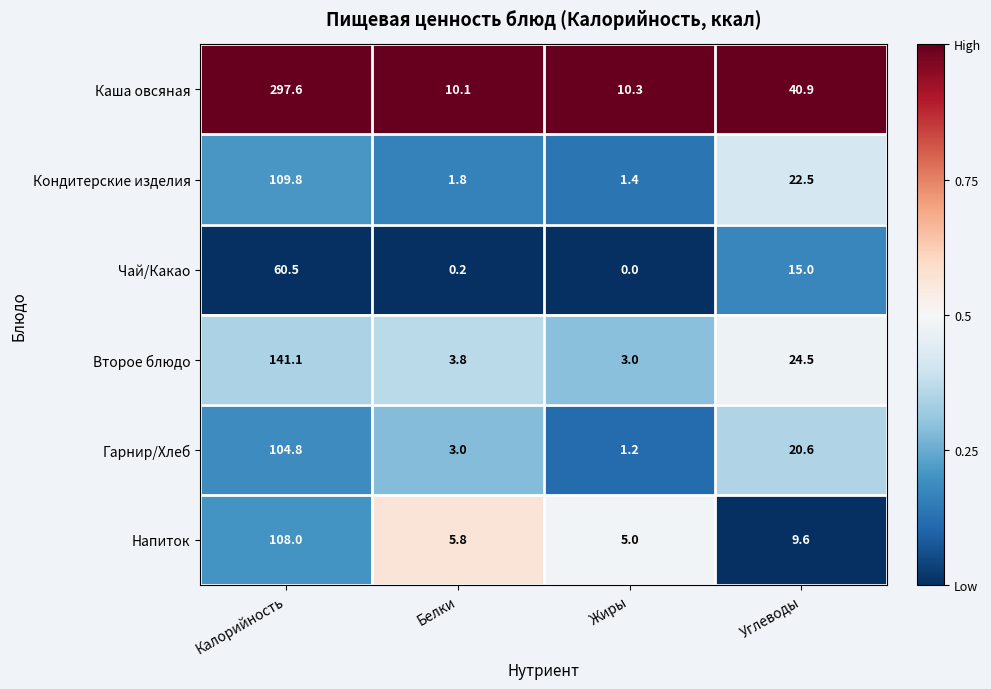

Reading left to right, list all the values displayed in this chart.

Каша овсяная: 297.6	10.1	10.3	40.9
Кондитерские изделия: 109.8	1.8	1.4	22.5
Чай/Какао: 60.5	0.2	0.0	15.0
Второе блюдо: 141.1	3.8	3.0	24.5
Гарнир/Хлеб: 104.8	3.0	1.2	20.6
Напиток: 108.0	5.8	5.0	9.6